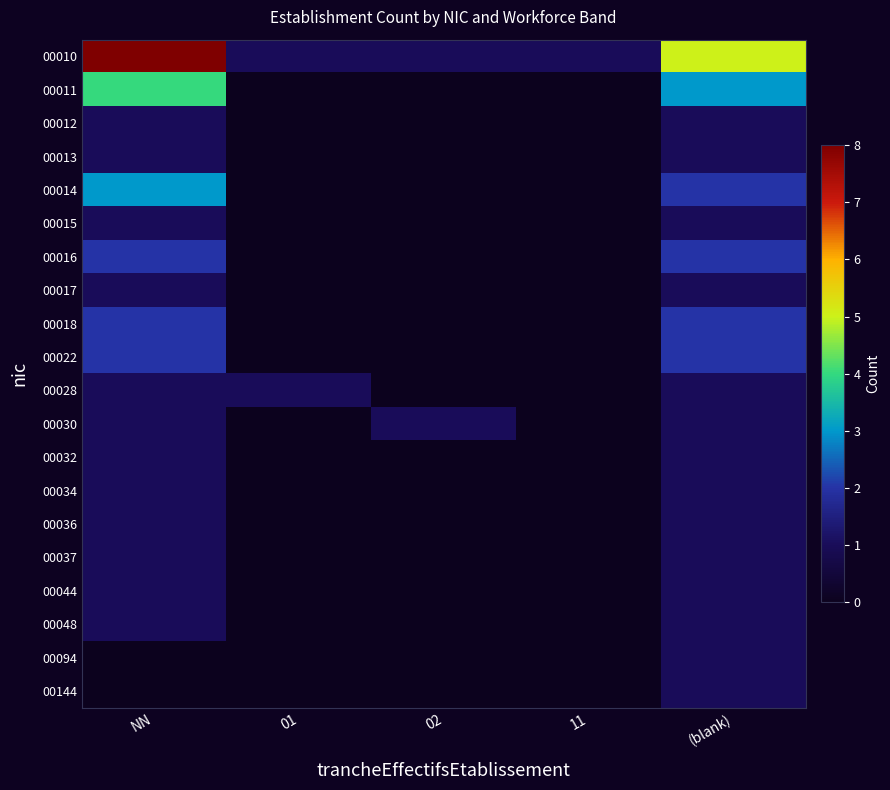

Which series changed the most between 01 and (blank)?

00010